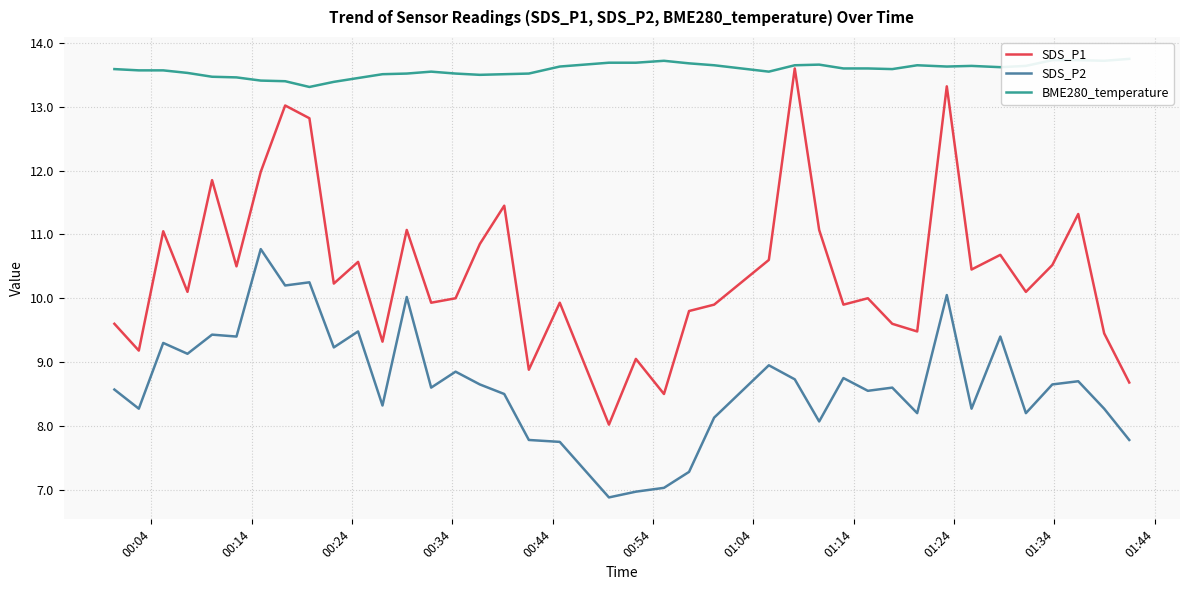

True or false: SDS_P1 and SDS_P2 cross at least once.

False